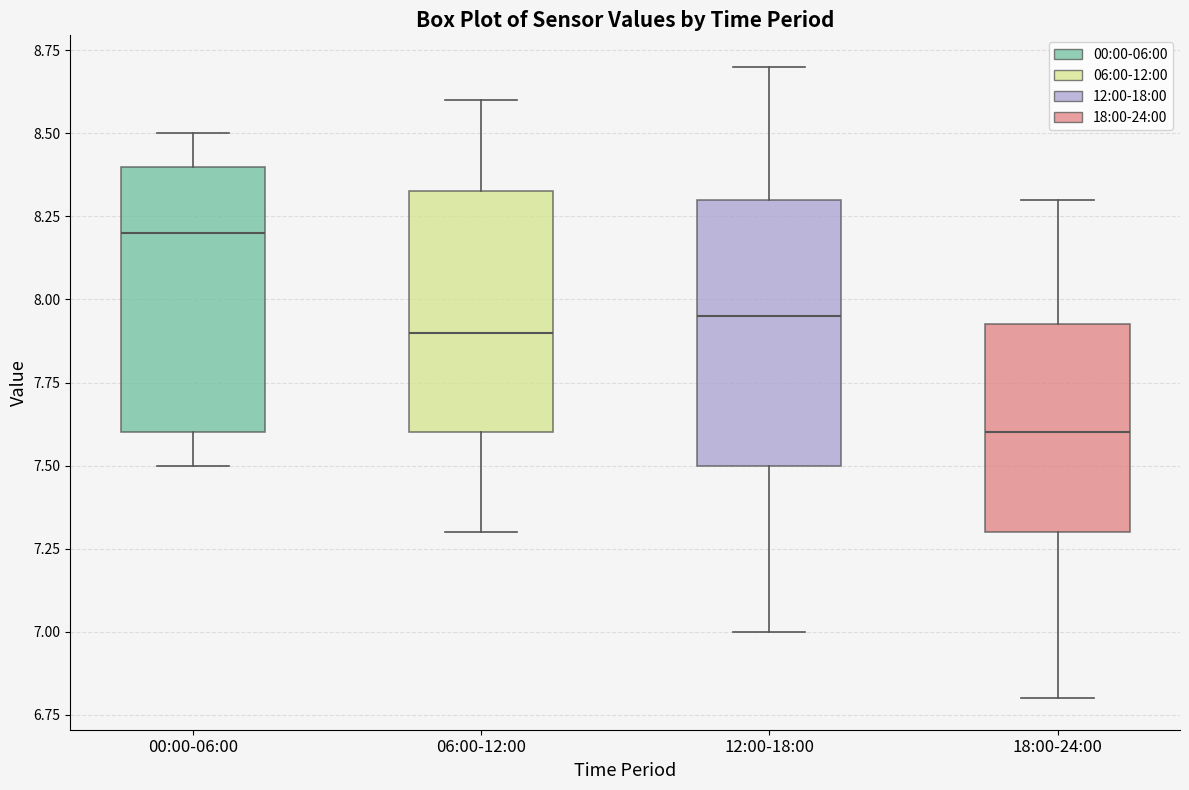

Which box's median line is the highest?

00:00-06:00